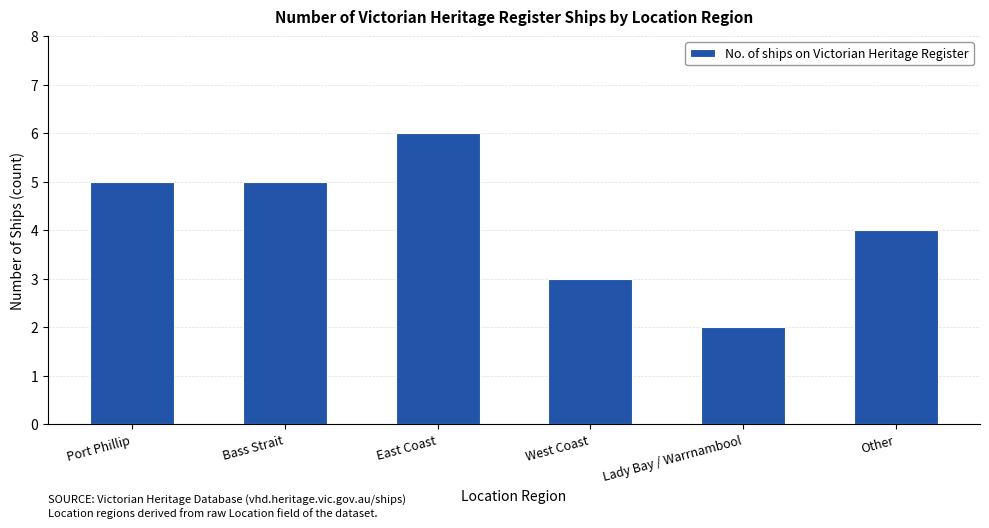

What is the maximum value shown in the chart?

6